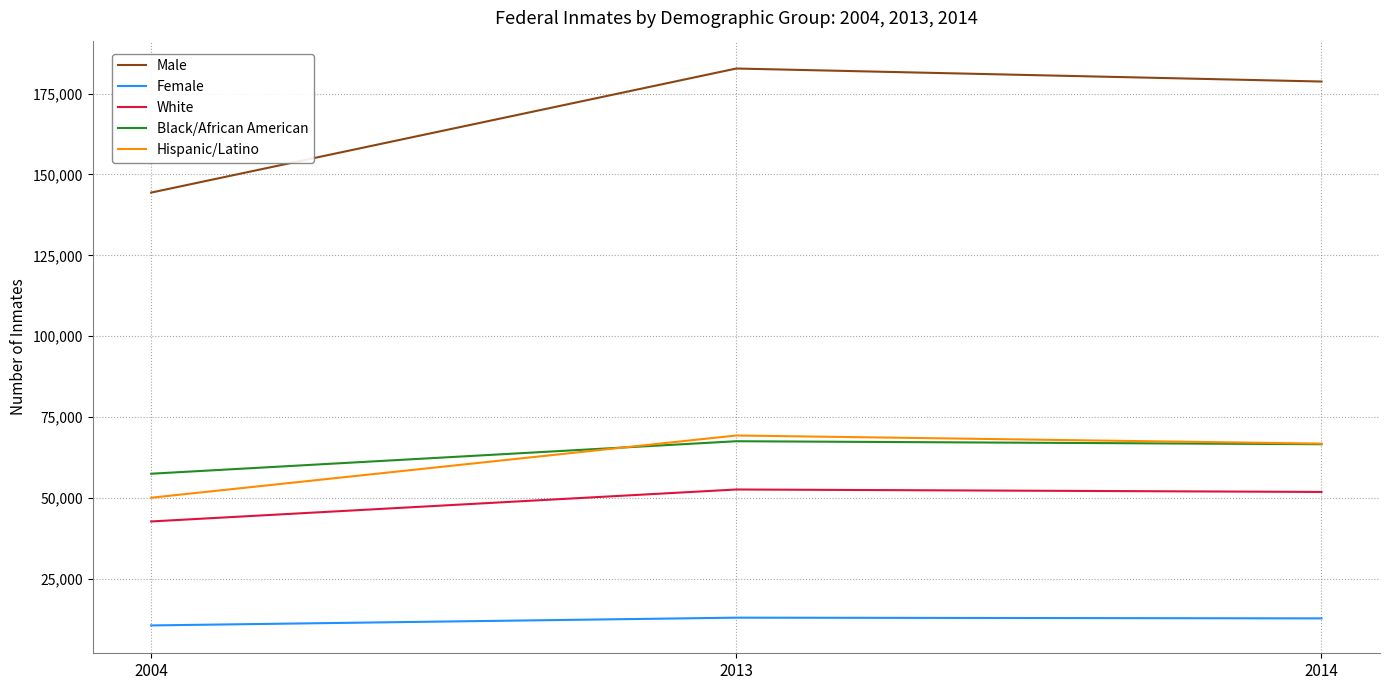

Rank the series by their maximum value, from highest to lowest.

Male, Hispanic/Latino, Black/African American, White, Female